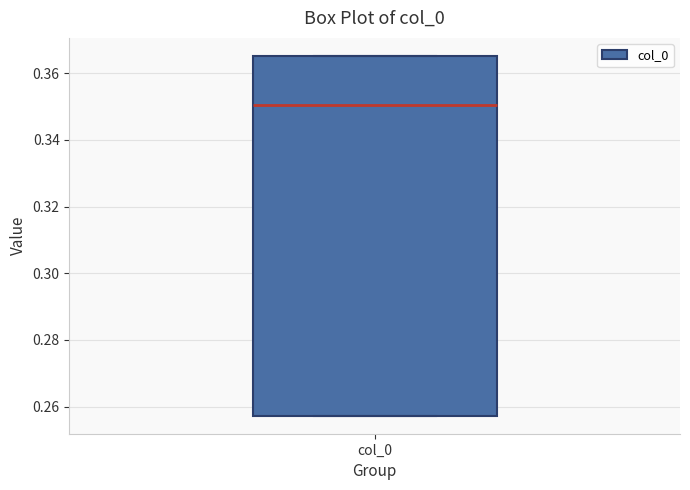

Read this box plot against the y-axis: the position of the median line, the range covered by the box, and the ends of both whiskers. The values are not printed on the chart, so give them approximately, as read against the axis.

median 0.350, box 0.258 to 0.366, whiskers 0.258 to 0.366